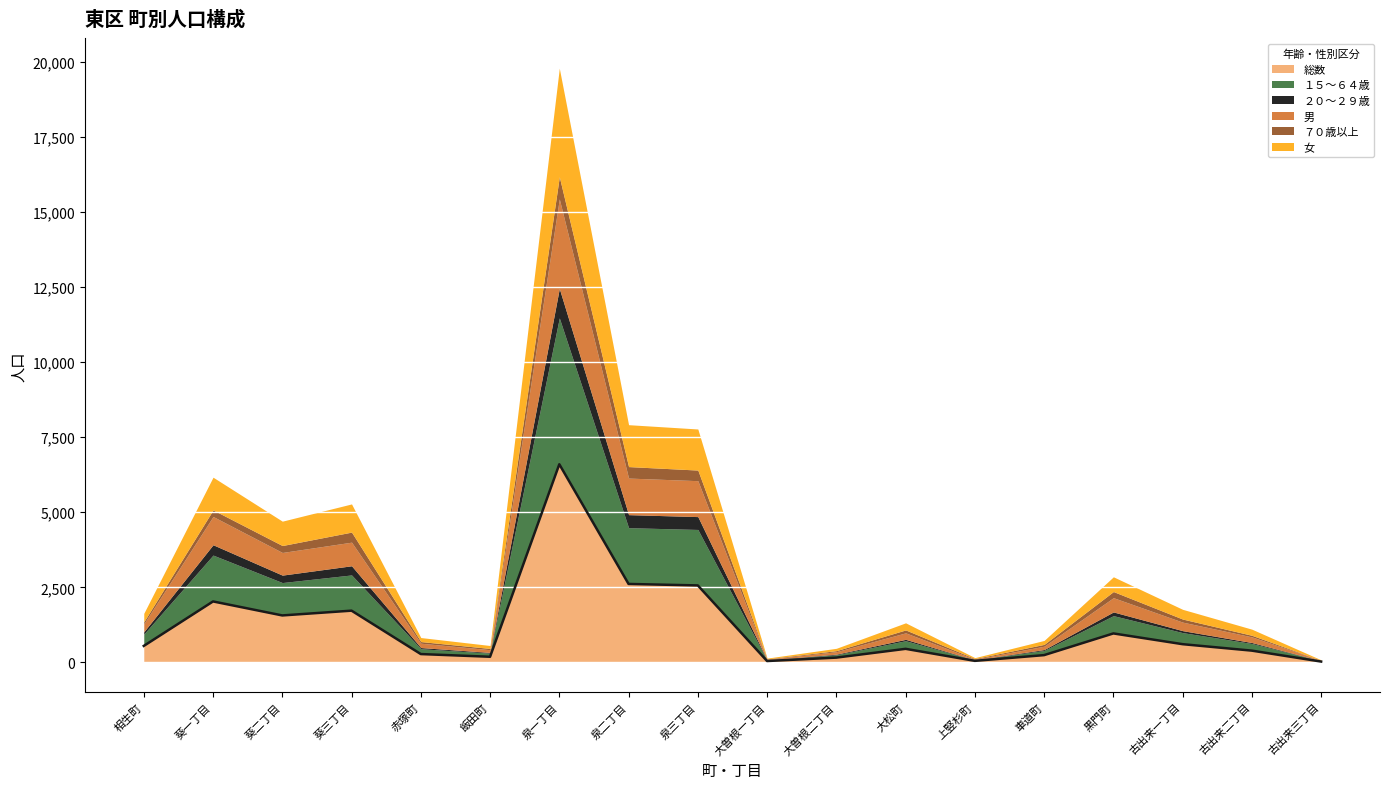

True or false: 女 and ２０～２９歳 cross at least once.

False